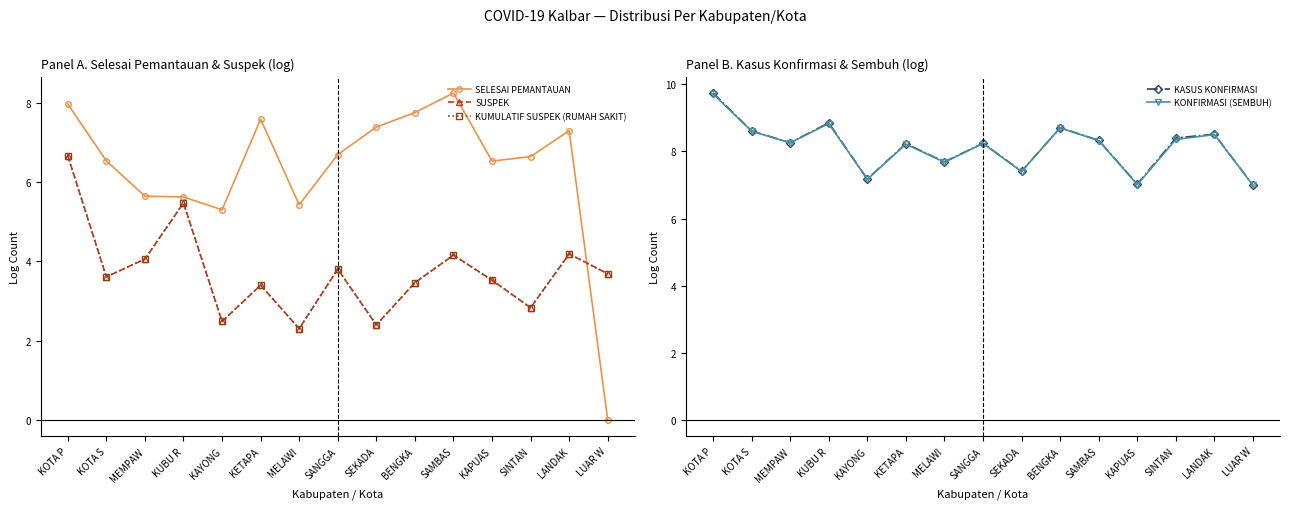

What is the maximum value for SELESAI PEMANTAUAN?

8.3